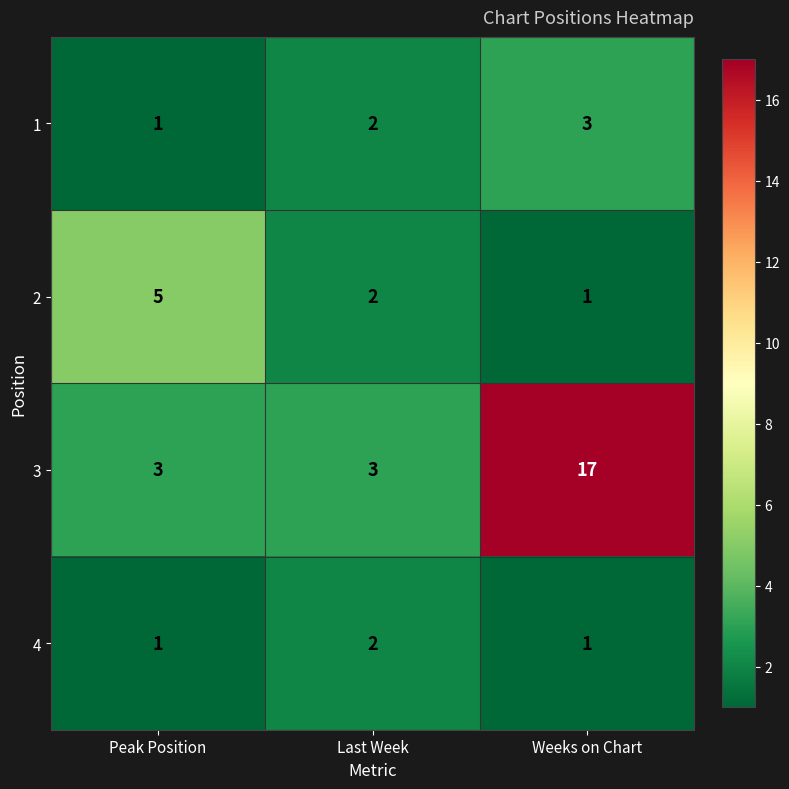

Which series has the largest range (max minus min)?

3